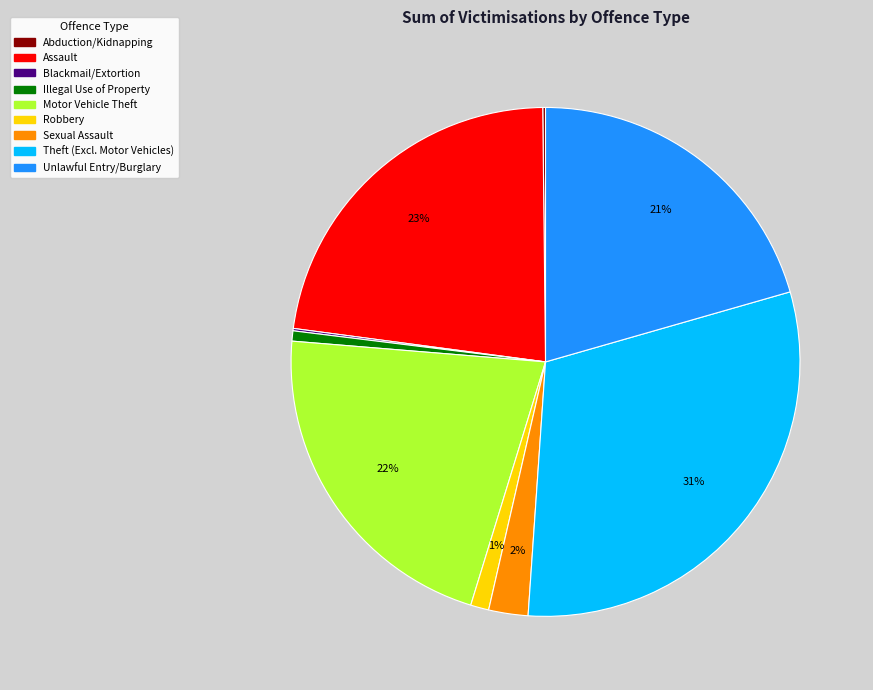

Is Theft (Excl. Motor Vehicles) the majority of the pie?

No